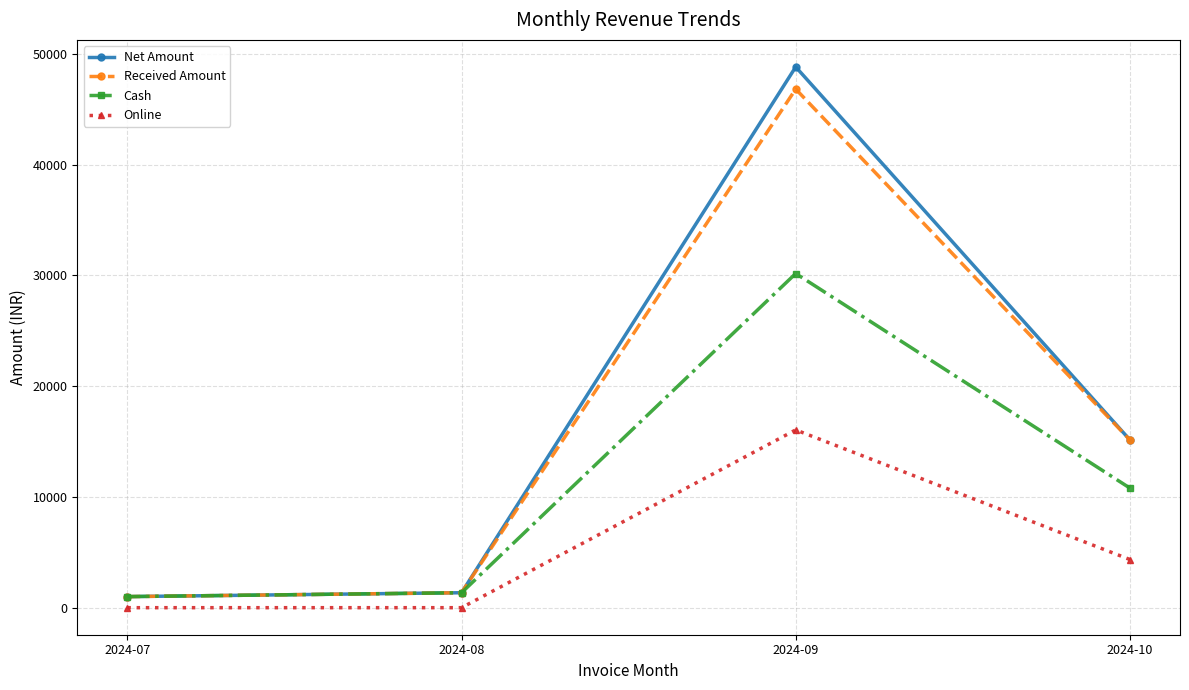

True or false: Online has a value of 8764 at 2024-08.

False